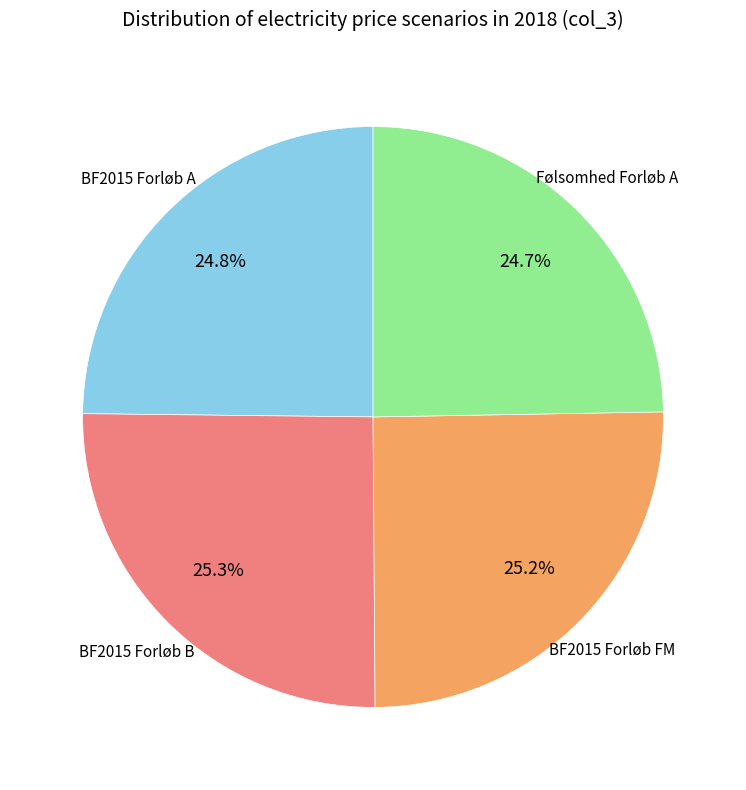

What is the ratio of the value at BF2015 Forløb B to the value at BF2015 Forløb A?

1.0